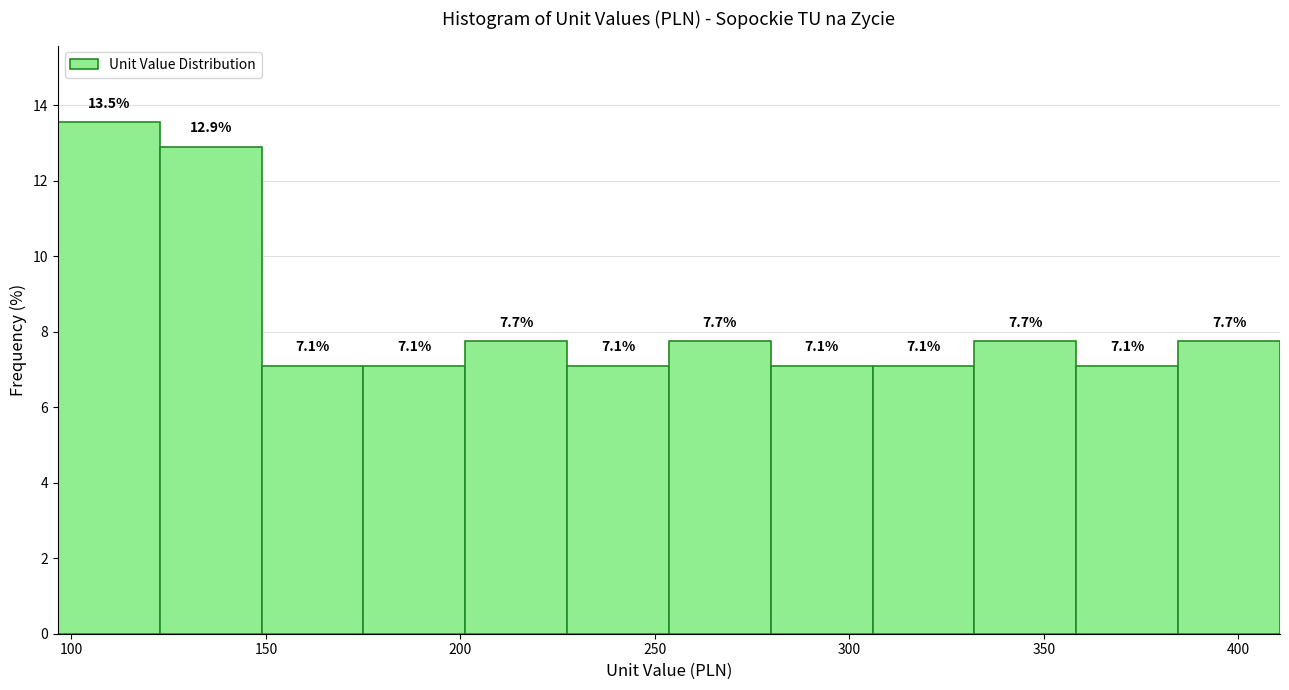

Reading left to right, list every bar in this chart as the range it spans on the x-axis followed by its height. The bar edges are not printed on the chart, so give them approximately, as read against the axis.

95 to 125: 13.5
125 to 150: 12.9
150 to 175: 7.1
175 to 200: 7.1
200 to 225: 7.7
225 to 255: 7.1
255 to 280: 7.7
280 to 305: 7.1
305 to 330: 7.1
330 to 360: 7.7
360 to 385: 7.1
385 to 410: 7.7